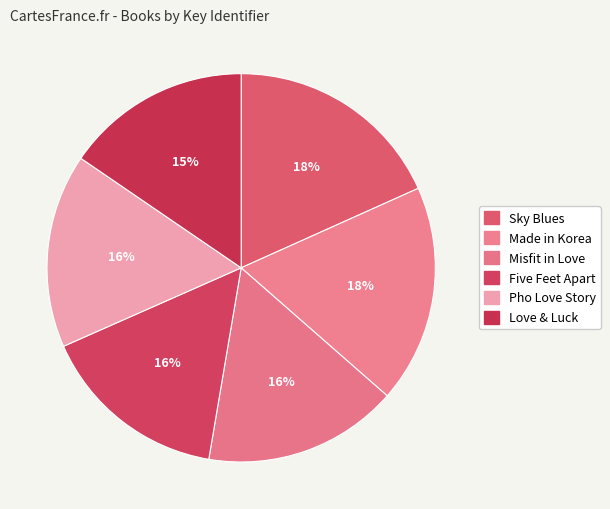

The Love & Luck slice represents 7% of the pie. True or false?

False